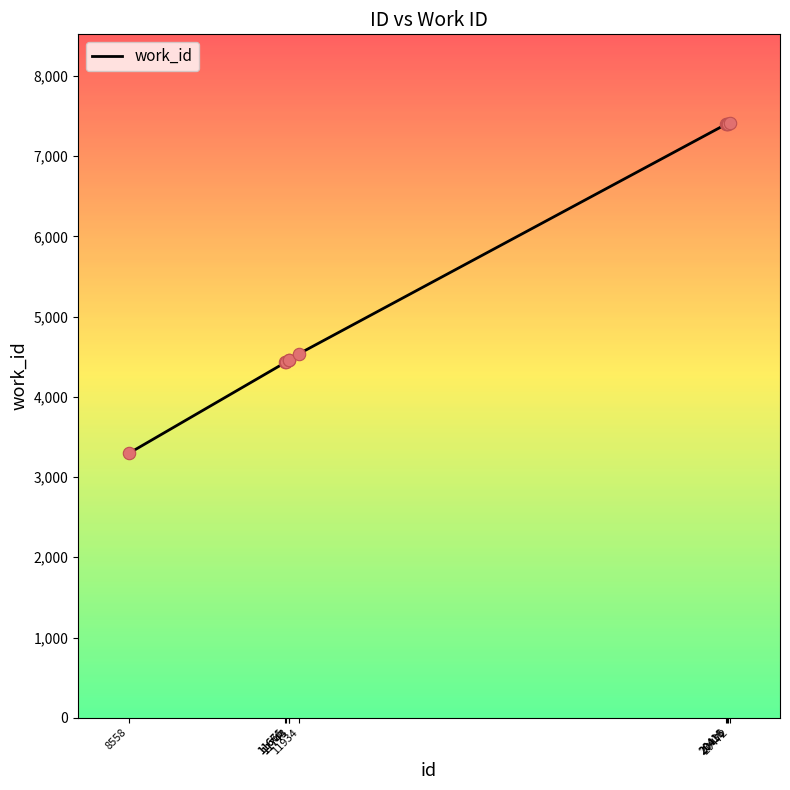

Which has a higher value, 11934 or 20472?

20472